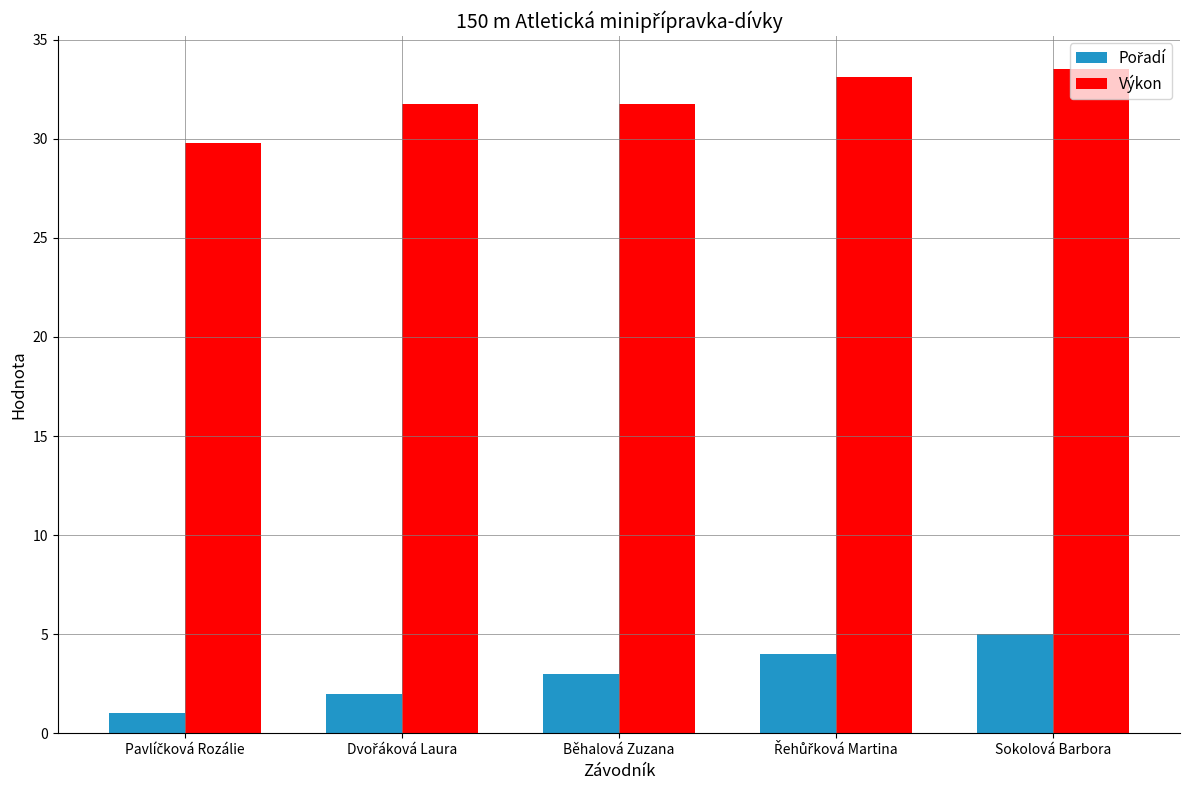

The Výkon series shows 31.8 at Běhalová Zuzana. True or false?

True